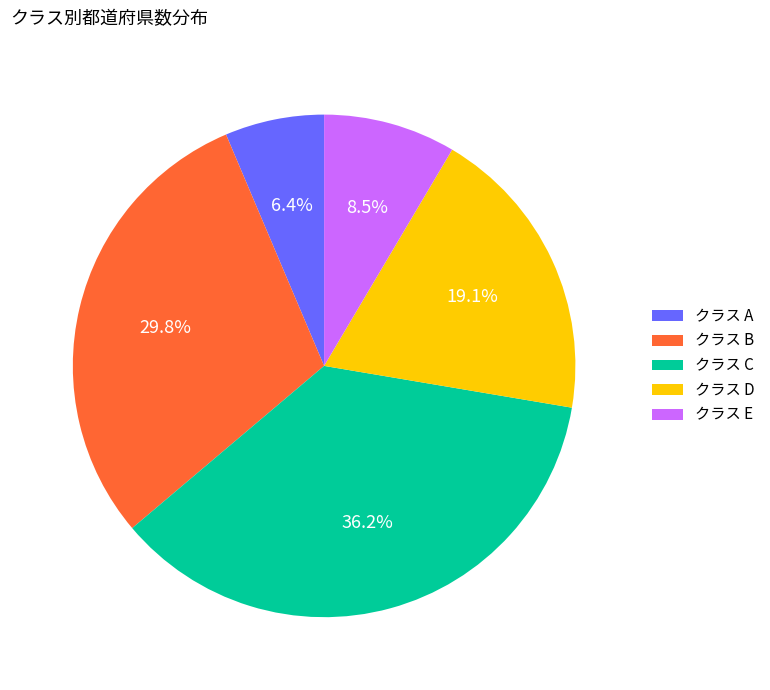

Does any single category account for the majority?

No